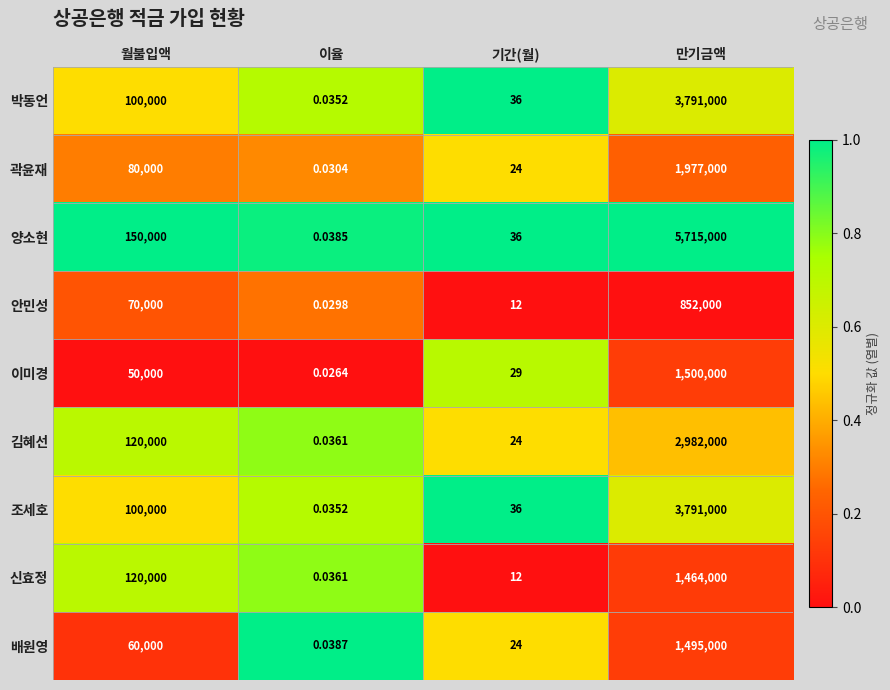

List the labels in order of 안민성 value, largest first.

만기금액, 월불입액, 기간(월), 이율